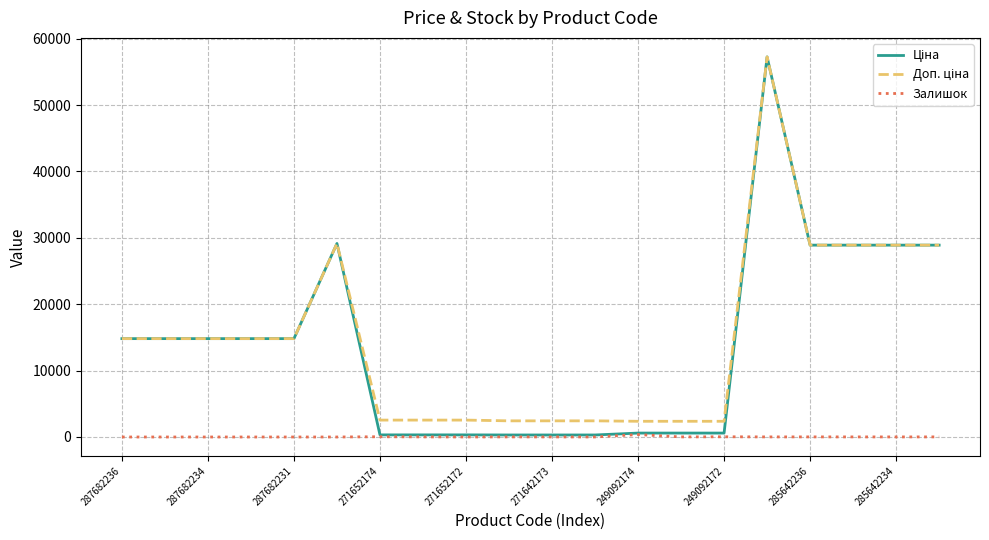

Is this an area chart (filled region under the line)?

No